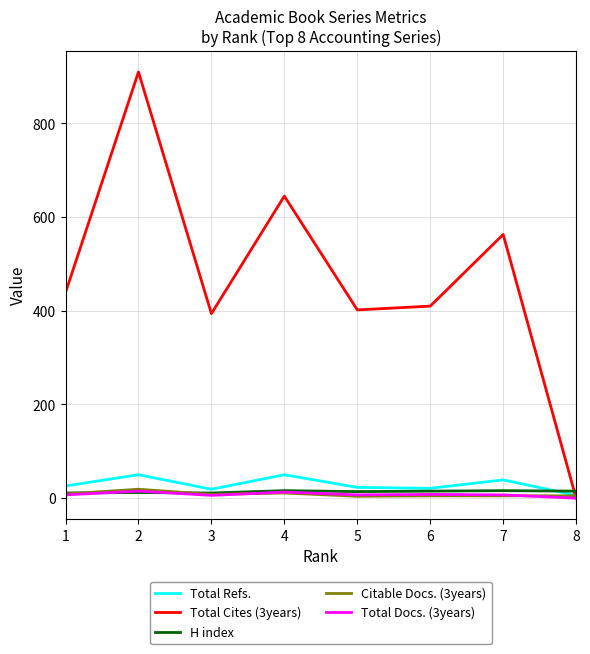

What is the maximum value for Total Refs.?

50